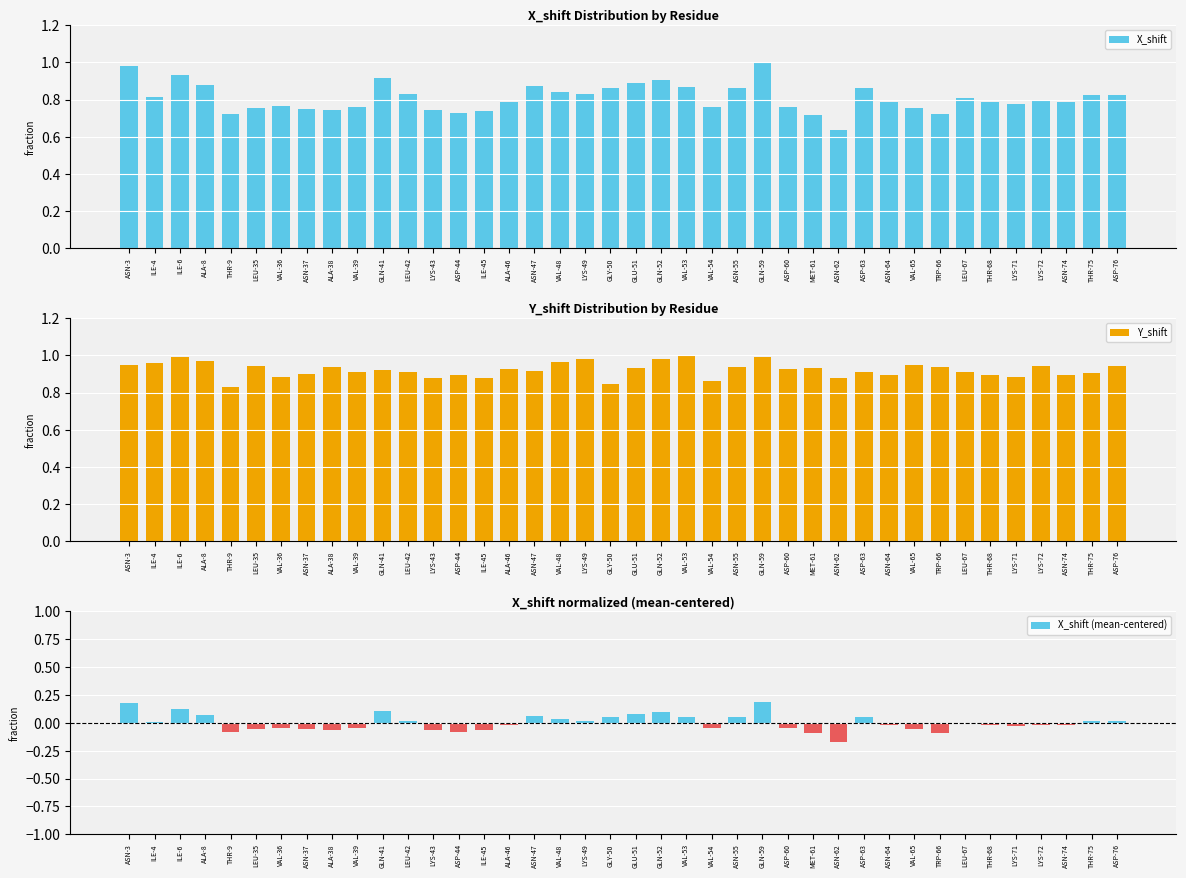

Does the chart contain stacked bars?

No